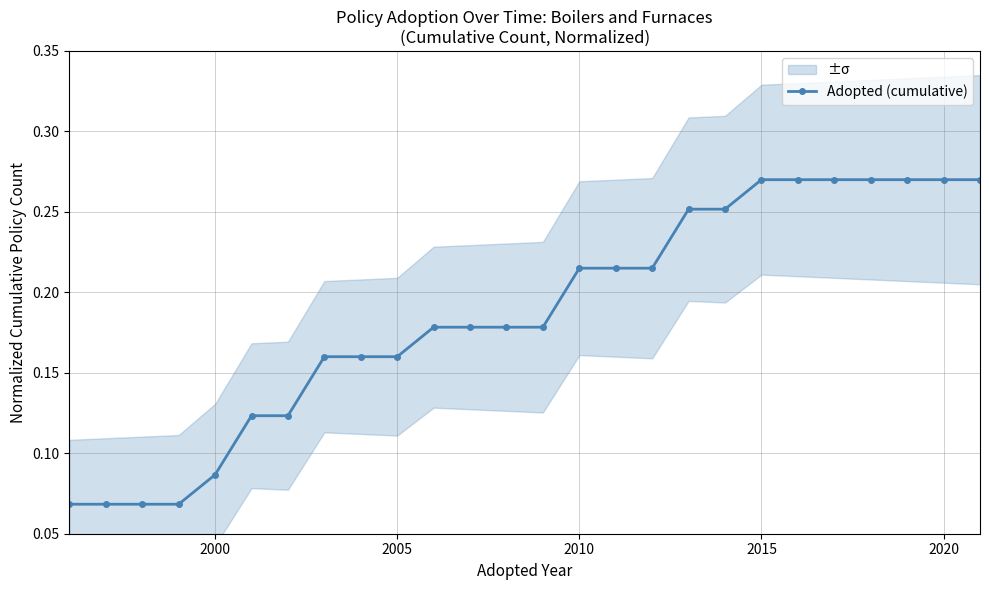

How many lines are shown in the chart?

1